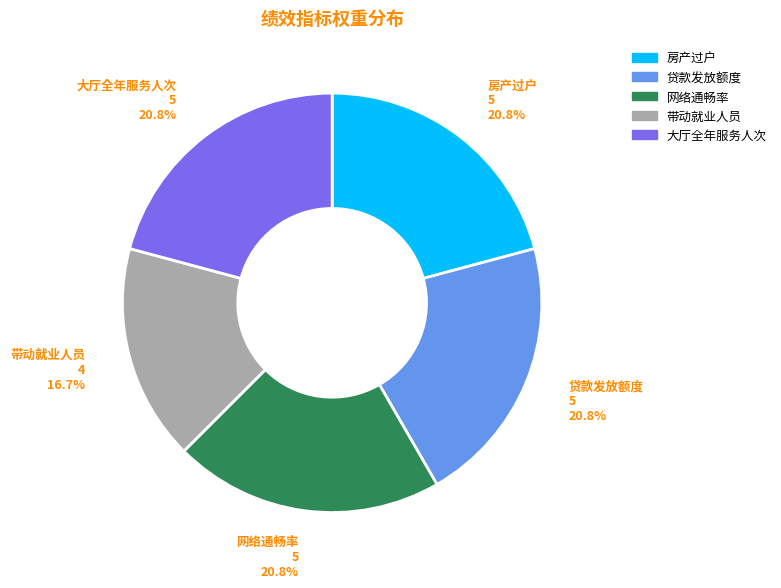

Is there a majority slice in this chart?

No